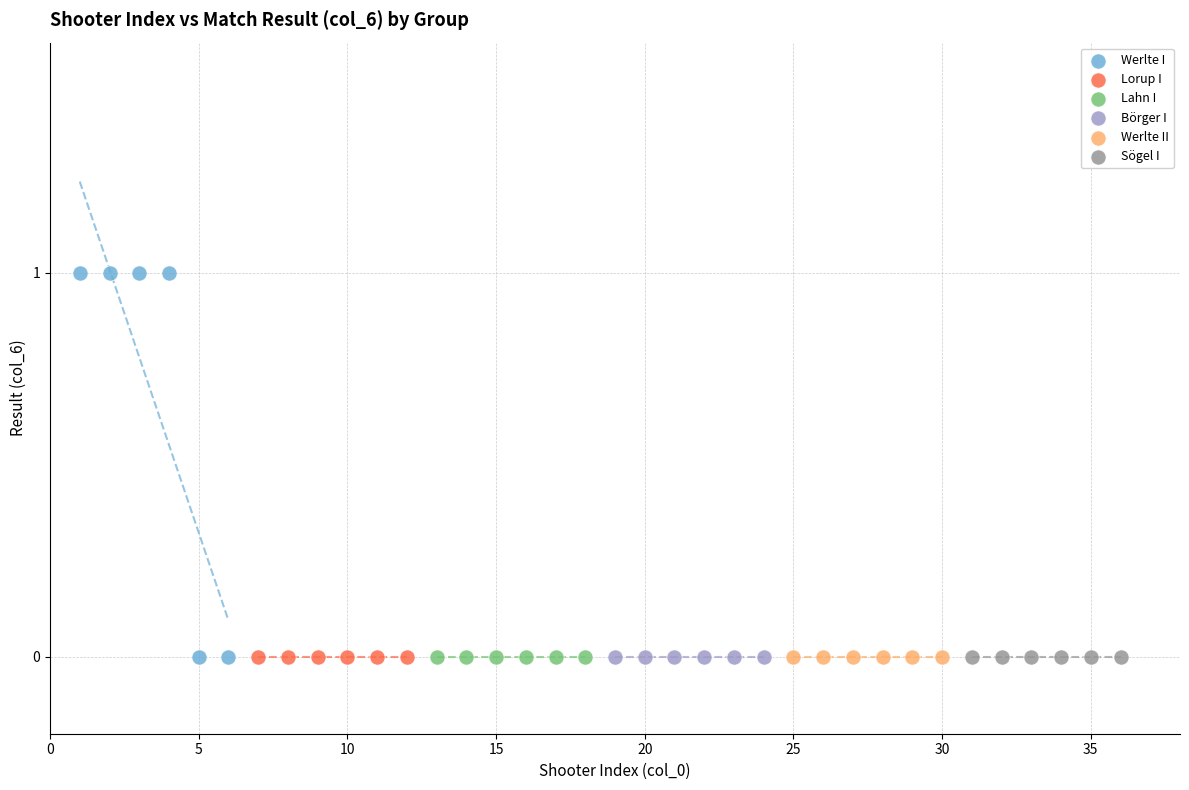

Which series contains the highest Y value?

Werlte I